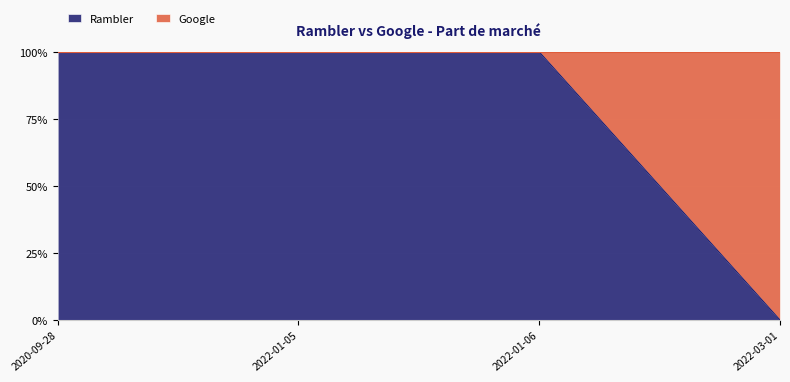

What position from the left is 2022-01-06?

3